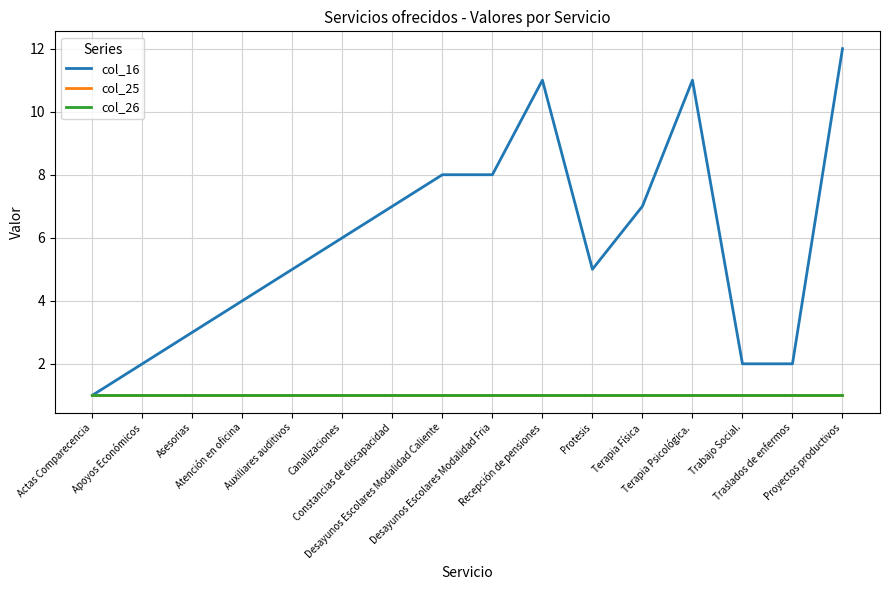

Does the chart have visible grid lines?

Yes